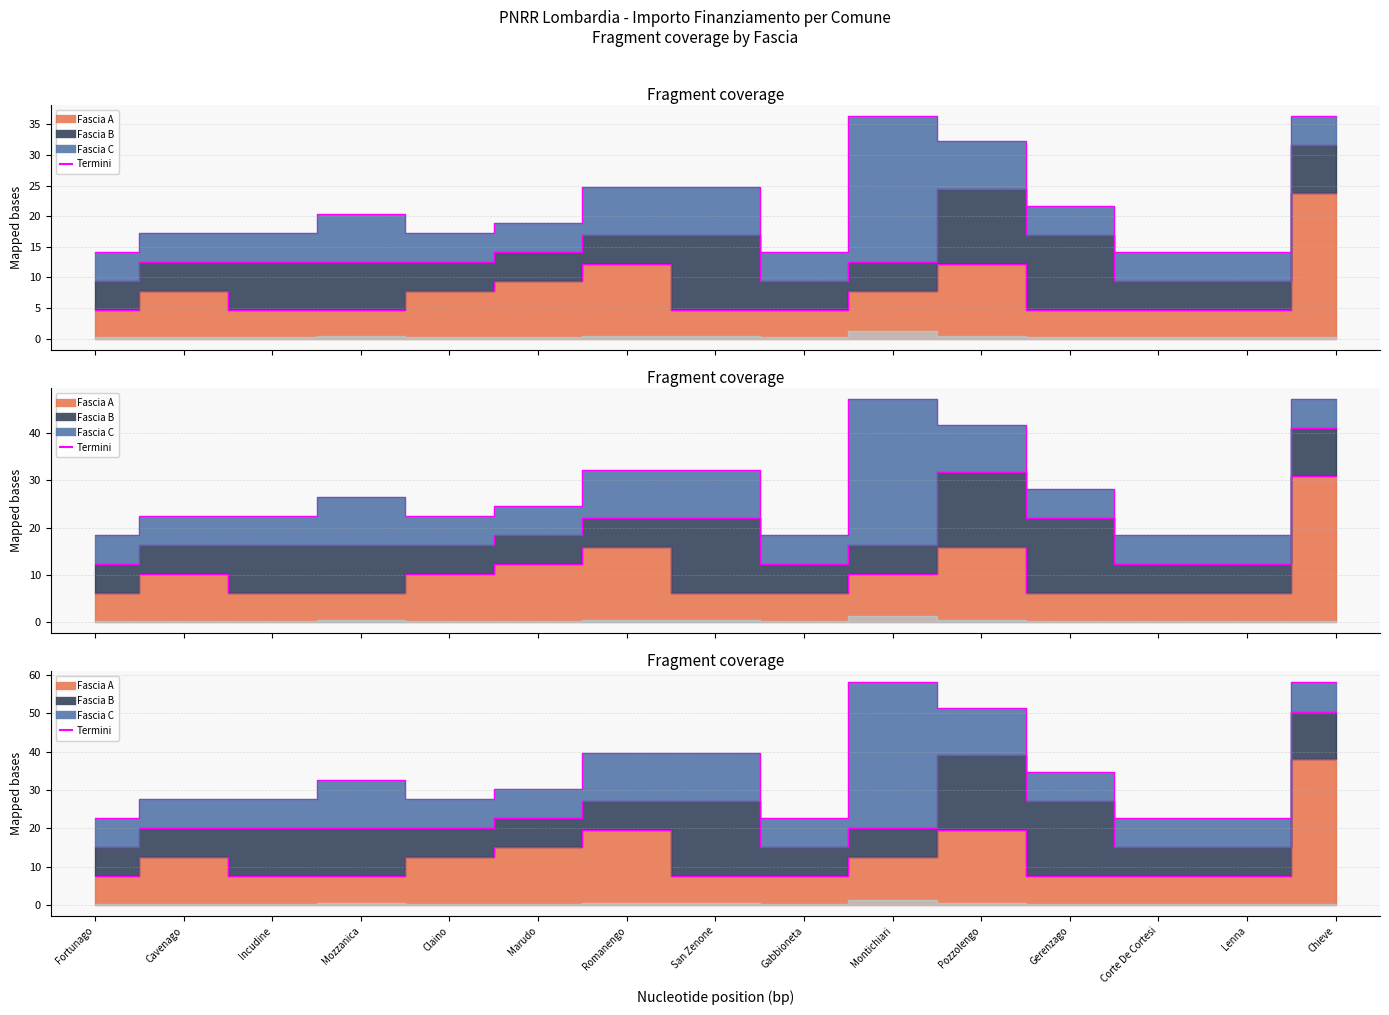

Is the value of Termini (Fascia C) at Mozzanica greater than the value of Termini (Fascia A) at Fortunago?

Yes